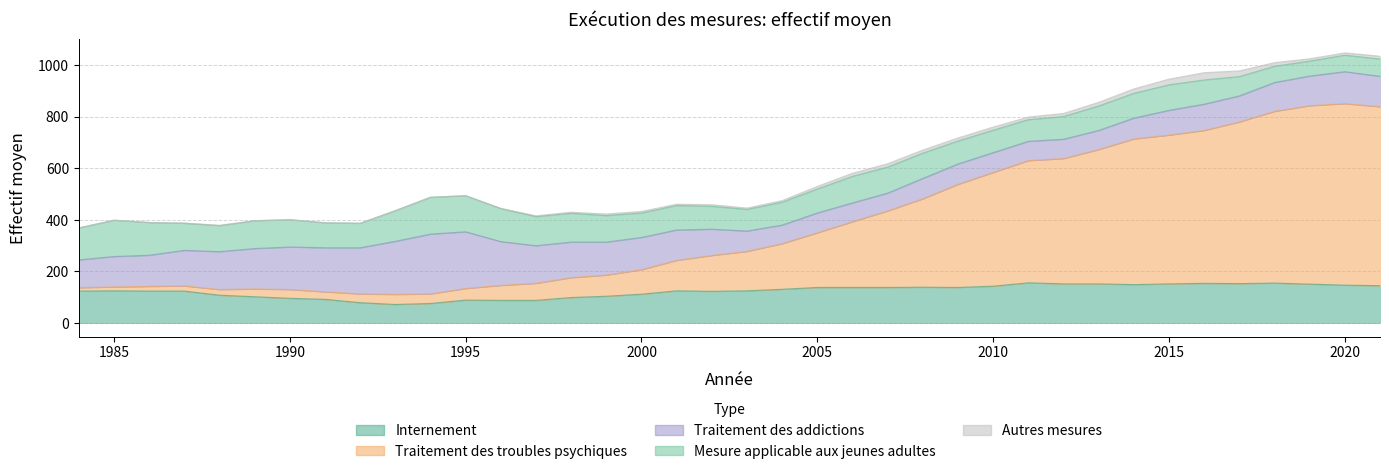

Reading left to right, extract all data points from this chart.

Traitement des troubles psychiques: 13	15	18	20	22	30	34	29	34	39	37	45	58	66	77	82	95	118	139	153	177	212	255	297	343	400	441	474	486	521	565	577	593	627	666	692	704	694
Traitement des addictions: 108	118	121	138	147	157	165	171	179	206	232	220	170	146	138	128	125	118	102	79	72	77	73	69	79	79	77	75	75	74	81	96	102	101	112	115	124	118
Mesure applicable aux jeunes adultes: 124	141	127	105	101	108	106	97	95	119	143	140	128	113	112	103	95	95	89	84	89	93	103	101	98	89	87	84	88	95	96	99	94	75	63	58	64	67
Internement: 124	125	124	124	108	102	96	92	79	72	76	89	88	88	99	104	112	125	123	125	131	138	138	138	139	138	143	156	152	152	149	152	154	153	155	151	147	145
Autres mesures: 0	0	0	1	1	0	0	0	0	0	0	0	1	3	4	6	6	5	6	5	6	10	12	13	12	12	12	10	12	14	17	22	28	22	14	9	9	11